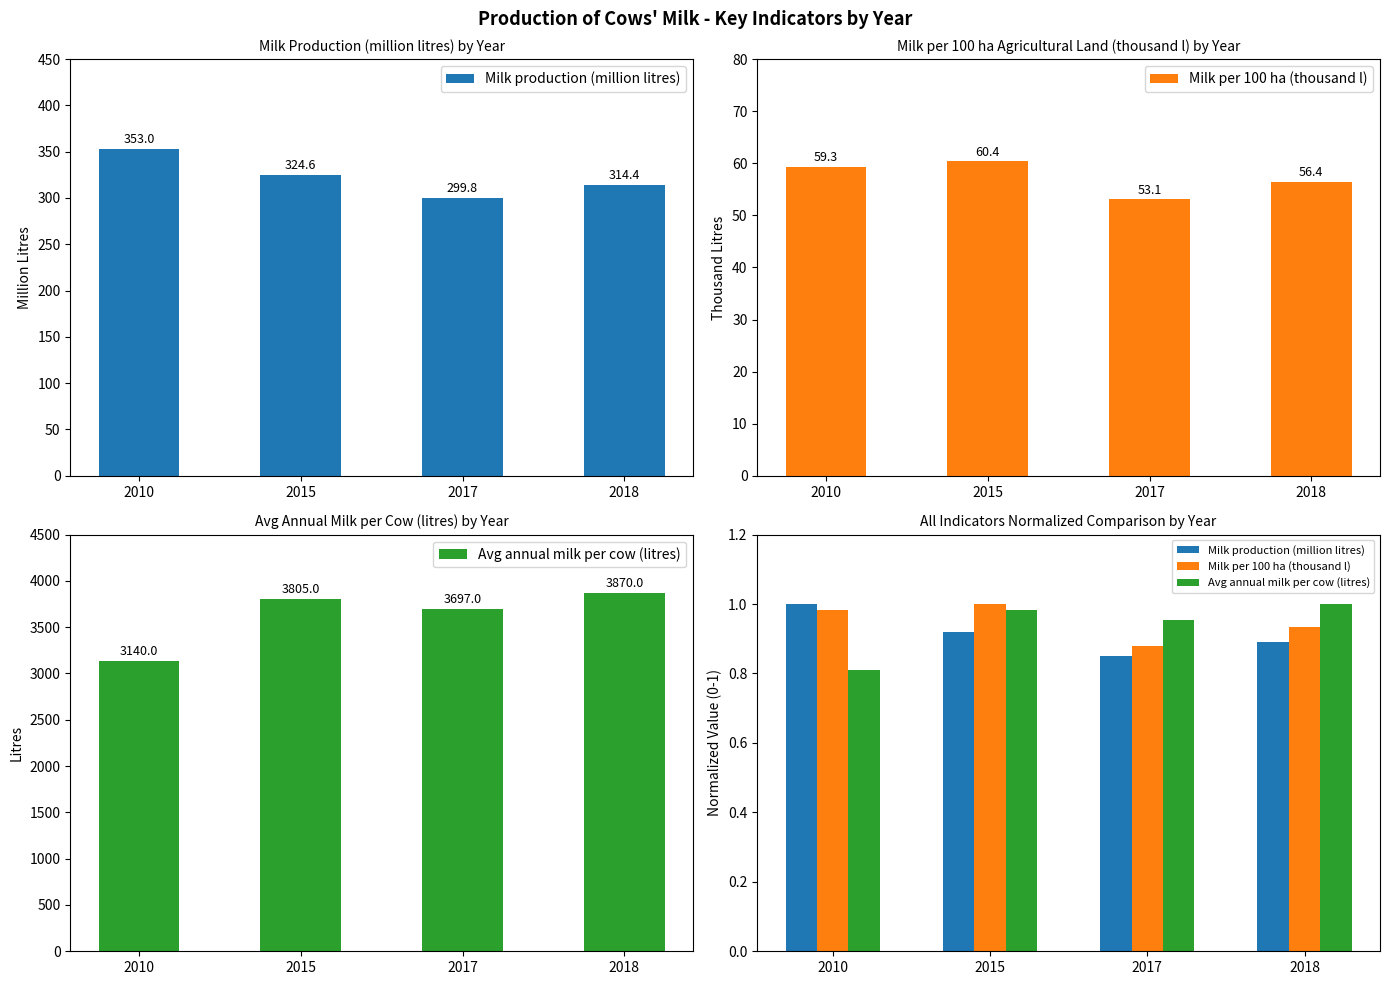

Is it true that Avg annual milk per cow (litres) equals 0.6 at 2015?

False